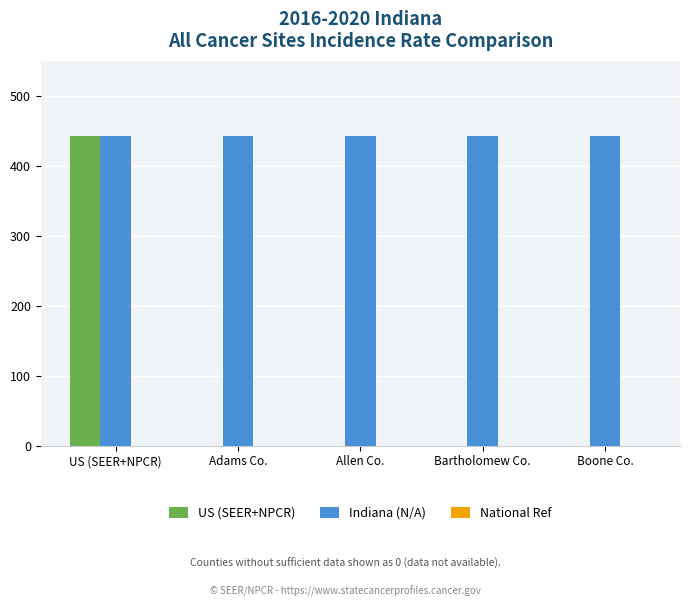

How many categories are shown in the chart?

5